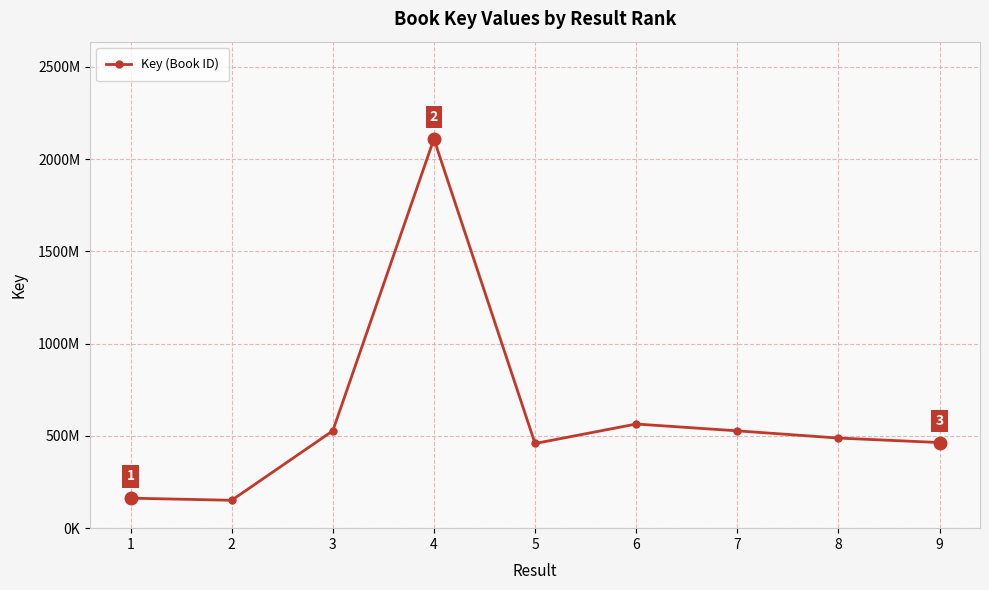

List the labels in order of value, largest first.

4, 6, 3, 7, 8, 9, 5, 1, 2